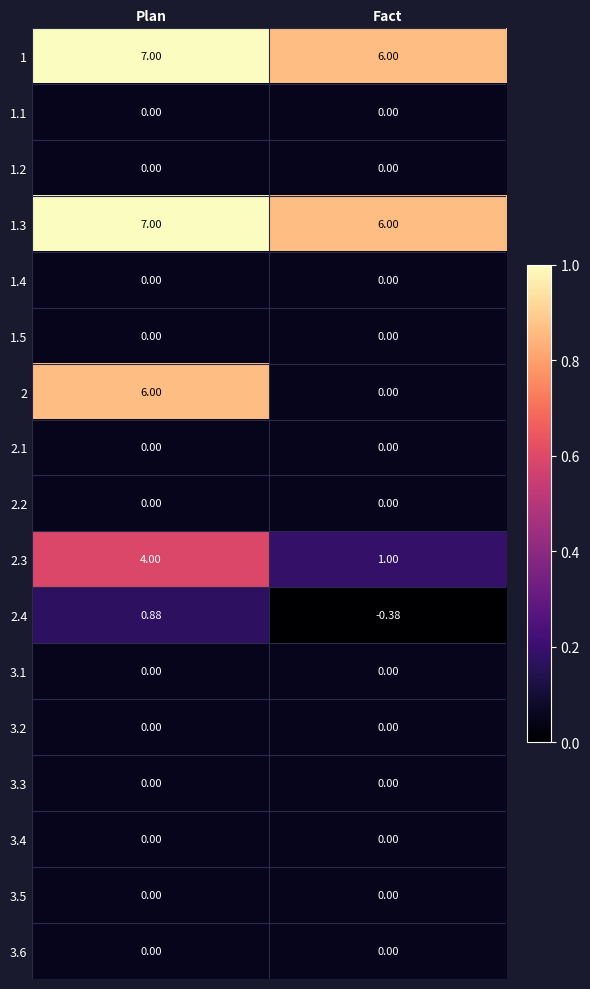

Which label corresponds to the smallest value in the chart?

Fact